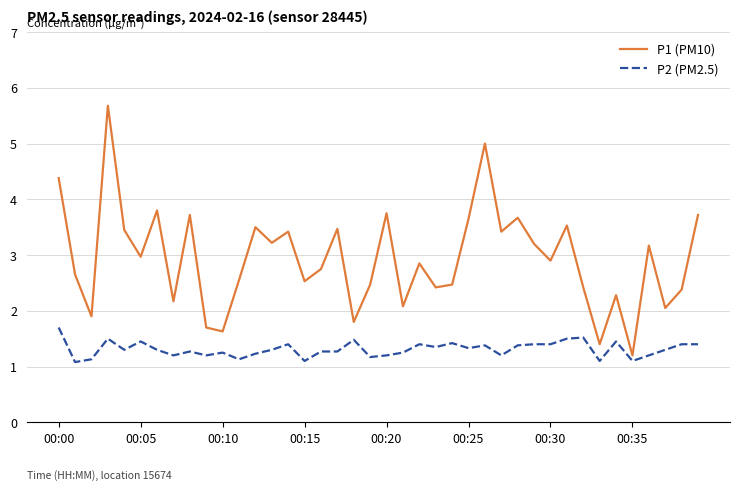

What is the difference between the maximum and minimum values in the P2 (PM2.5) series?

0.6